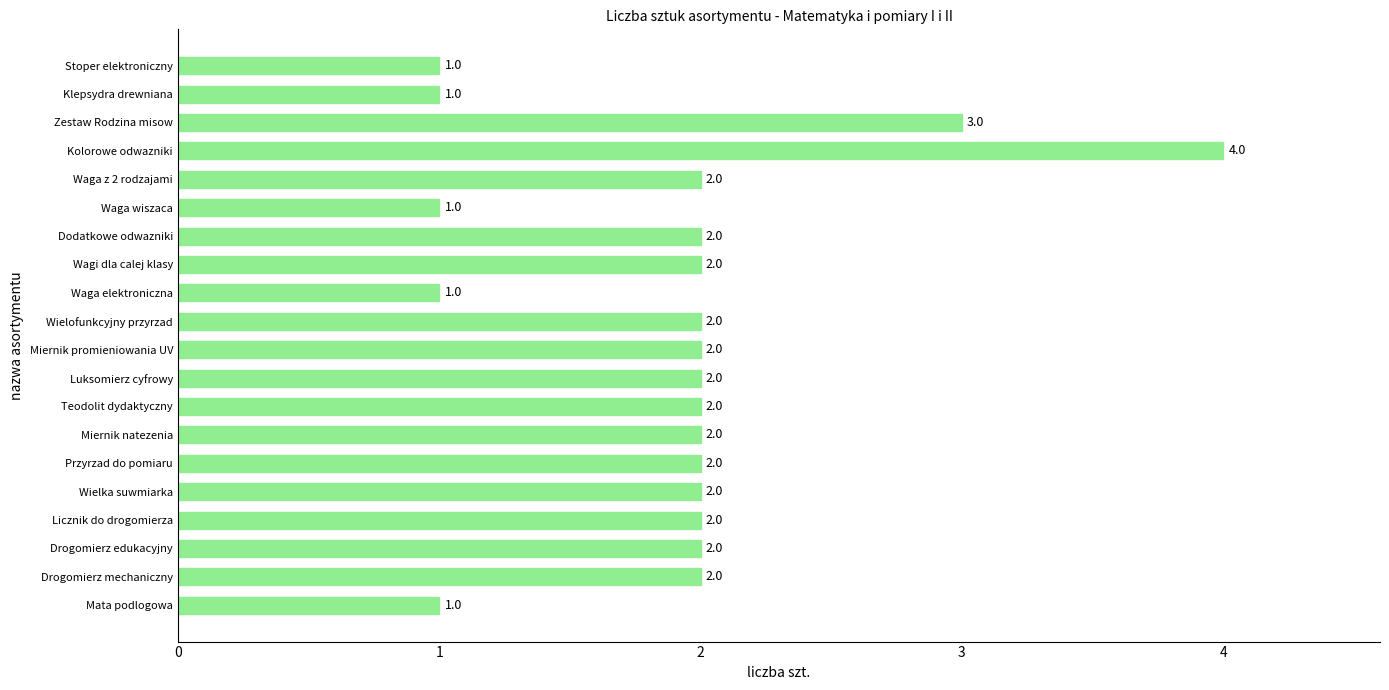

What is the sum of all values?

38